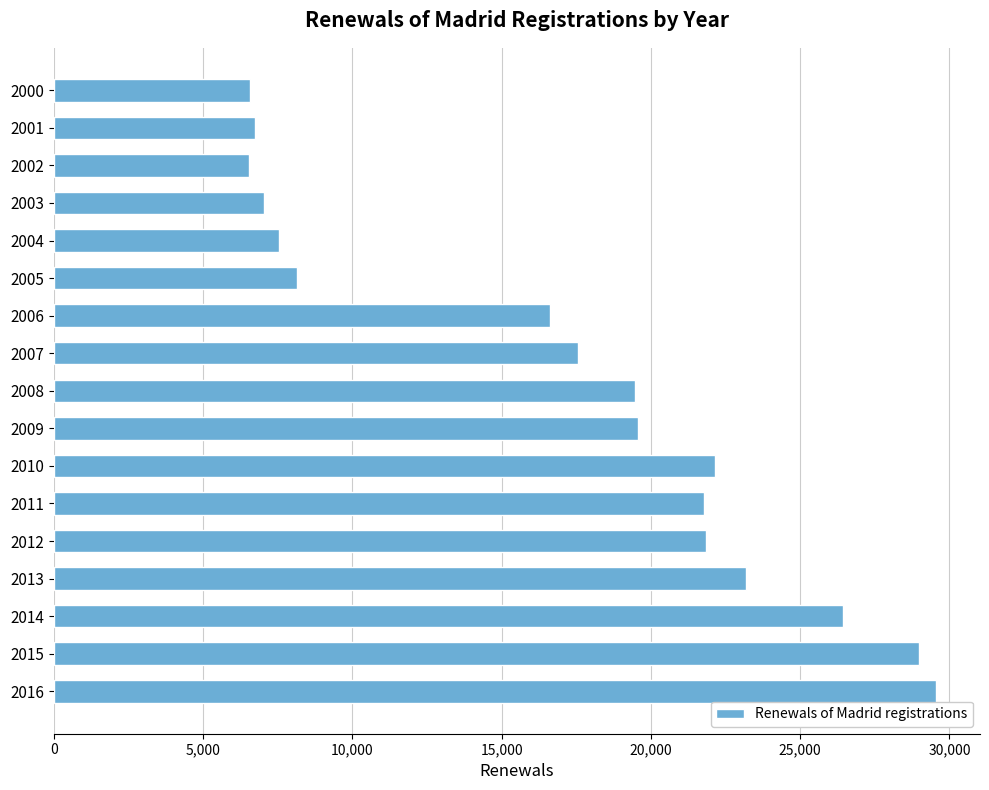

What is the average value?

17045